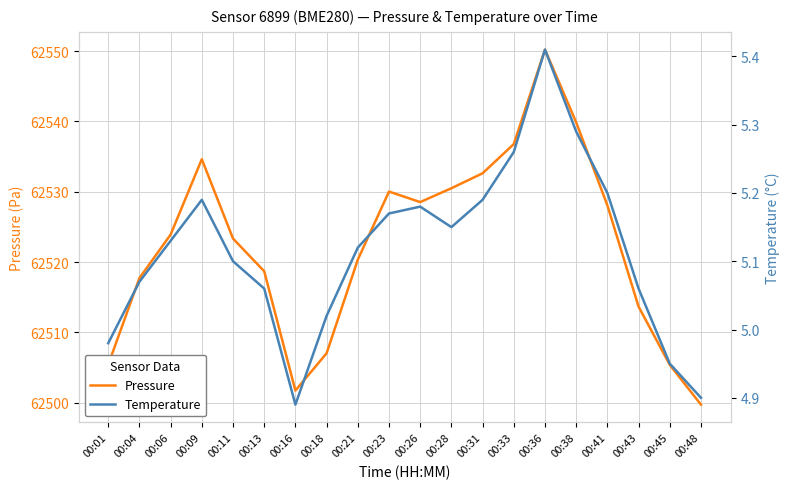

What is the spread (max minus min) of values at 00:28?

62525.3